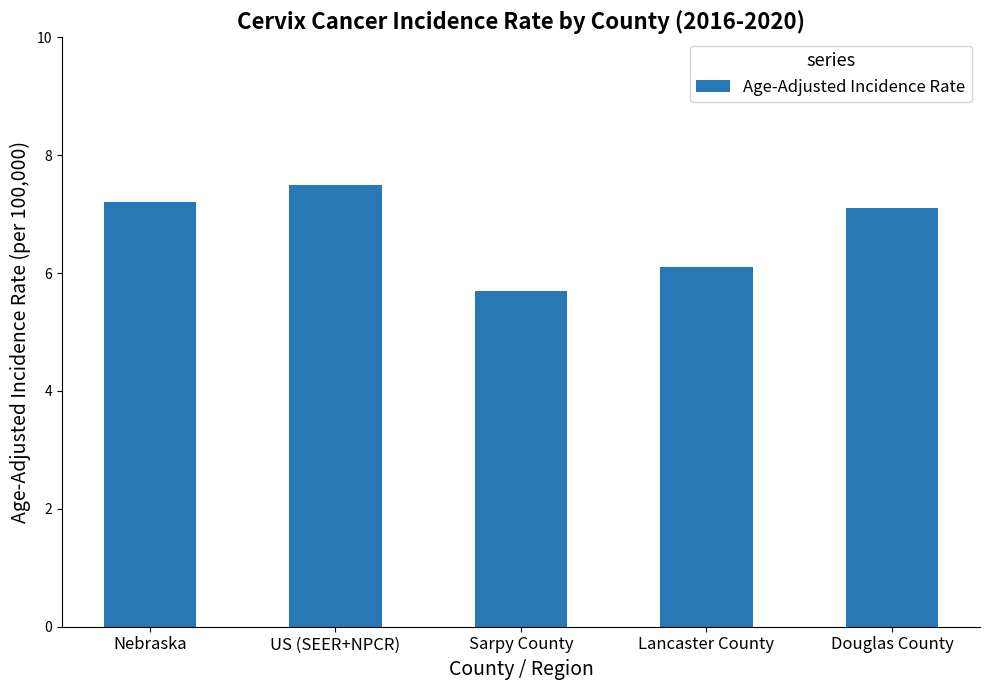

What value does the data have at US (SEER+NPCR)?

7.5